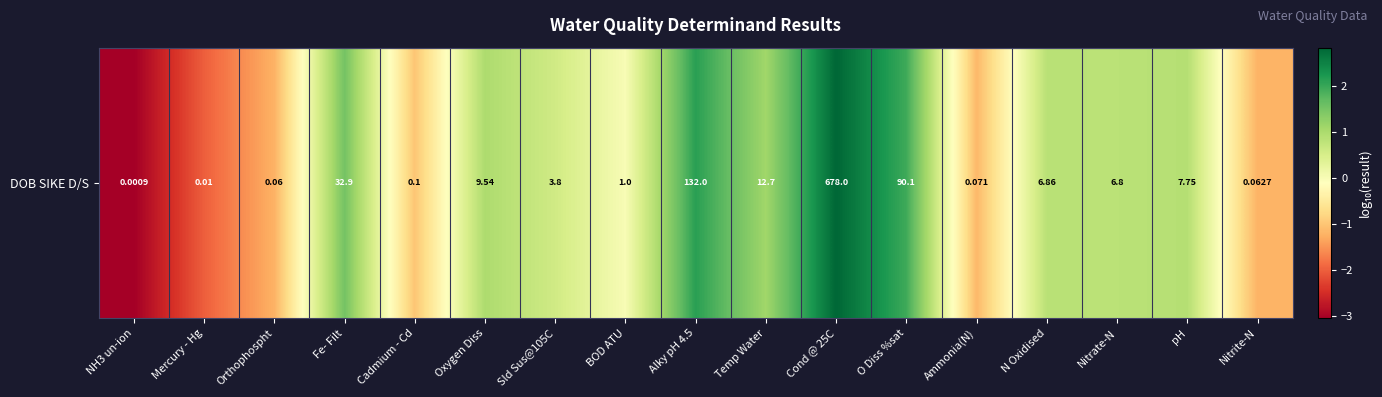

What is the difference between the maximum and second lowest values?

4.8